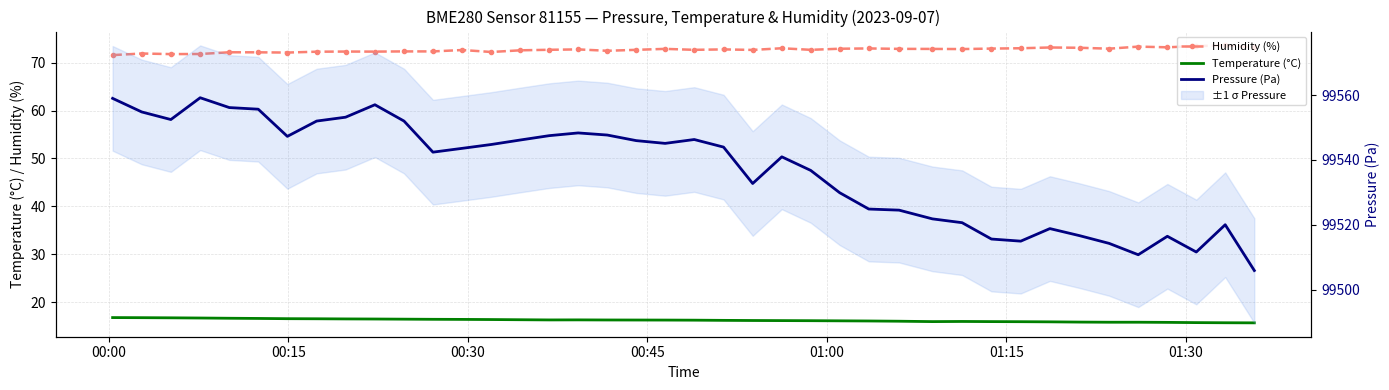

What is the value of the Pressure (Pa) point at the 29th from the left?

99521.8